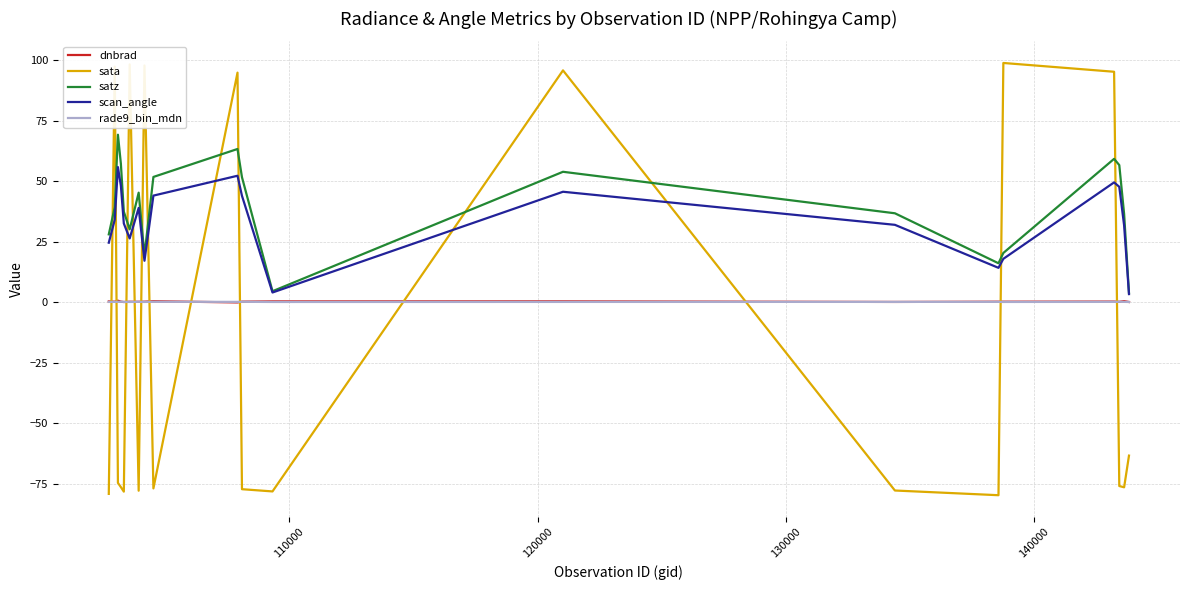

True or false: sata and rade9_bin_mdn cross at least once.

True